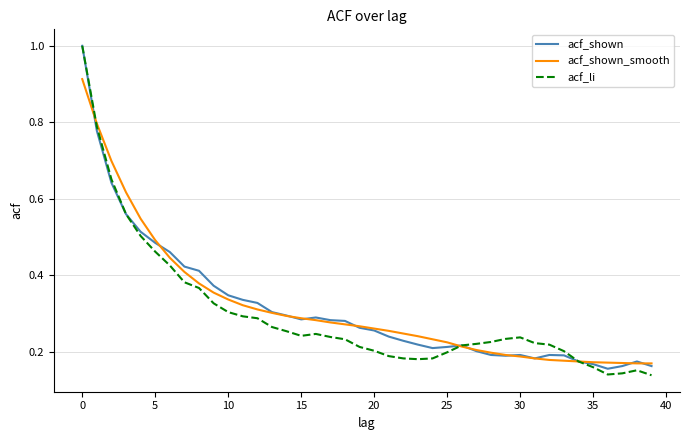

Which series has the widest spread of values?

acf_li